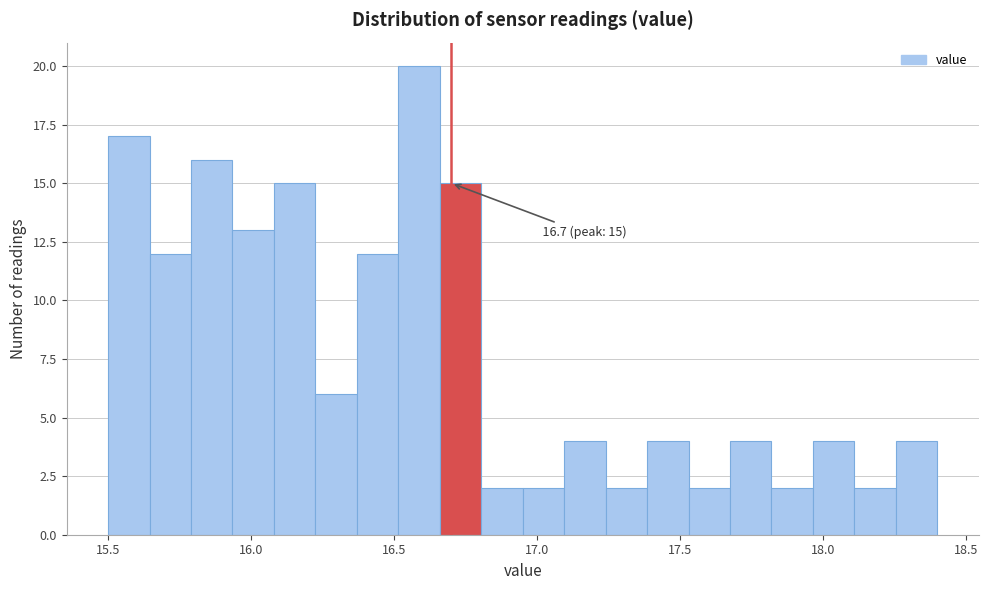

Read against the x-axis, roughly where is the centre of the tallest bar?

16.60